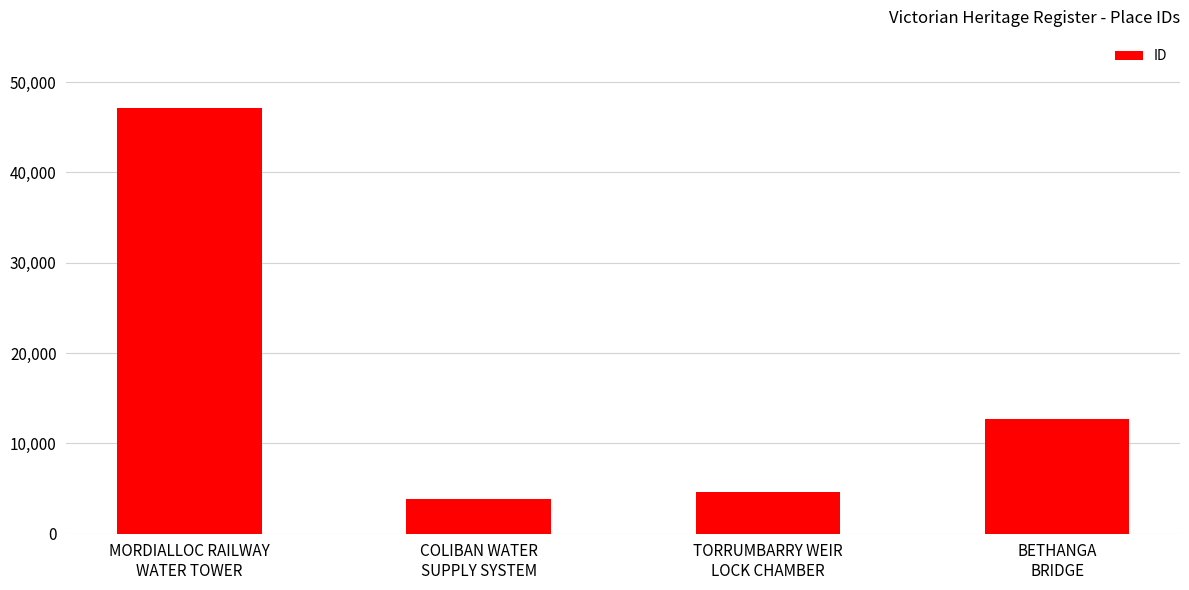

Does the chart contain stacked bars?

No